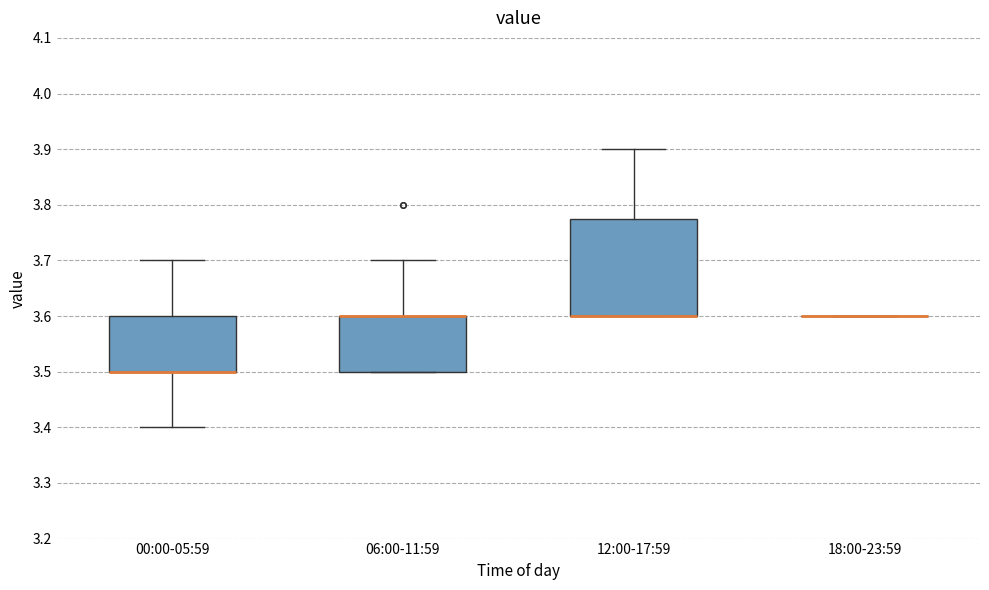

Reading left to right, read every box against the y-axis: the position of its median line, the range the box covers, and the ends of its whiskers. The values are not printed on the chart, so give them approximately, as read against the axis.

00:00-05:59: median 3.50 (drawn on the box's lower edge), box 3.50 to 3.60, whiskers 3.40 to 3.70
06:00-11:59: median 3.60 (drawn on the box's upper edge), box 3.50 to 3.60, whiskers 3.50 to 3.70
12:00-17:59: median 3.60 (drawn on the box's lower edge), box 3.60 to 3.78, whiskers 3.60 to 3.90
18:00-23:59: box collapsed to a line at 3.60, whiskers 3.60 to 3.60